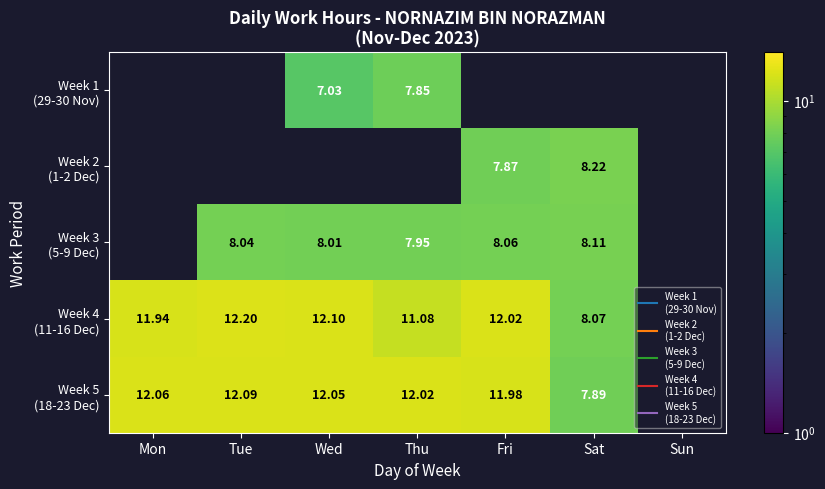

At which label is Week 5 (18-23 Dec) closest to 6?

Sat